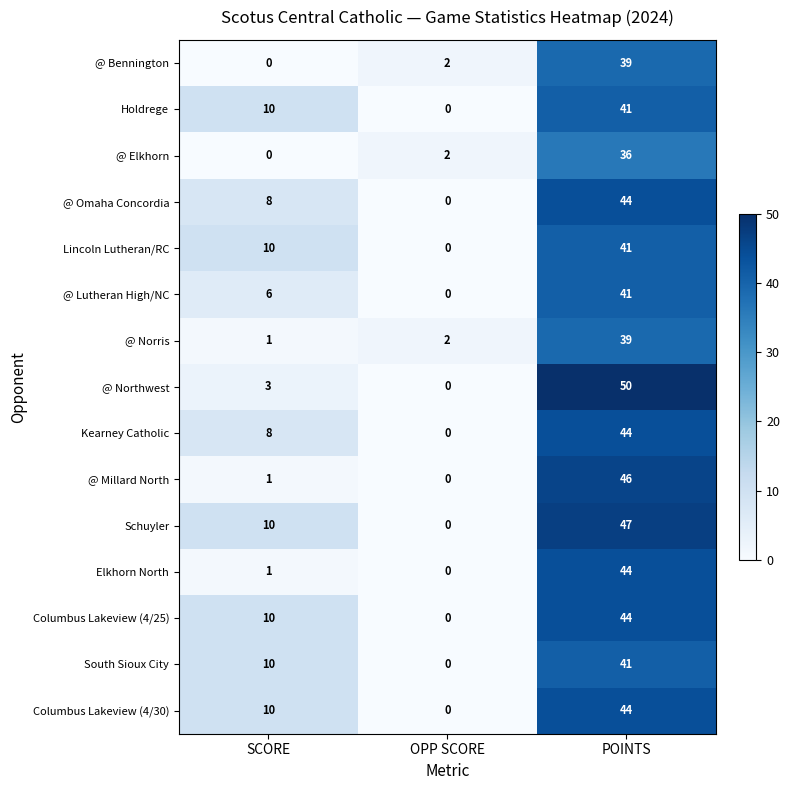

Count the number of data series in this chart.

15